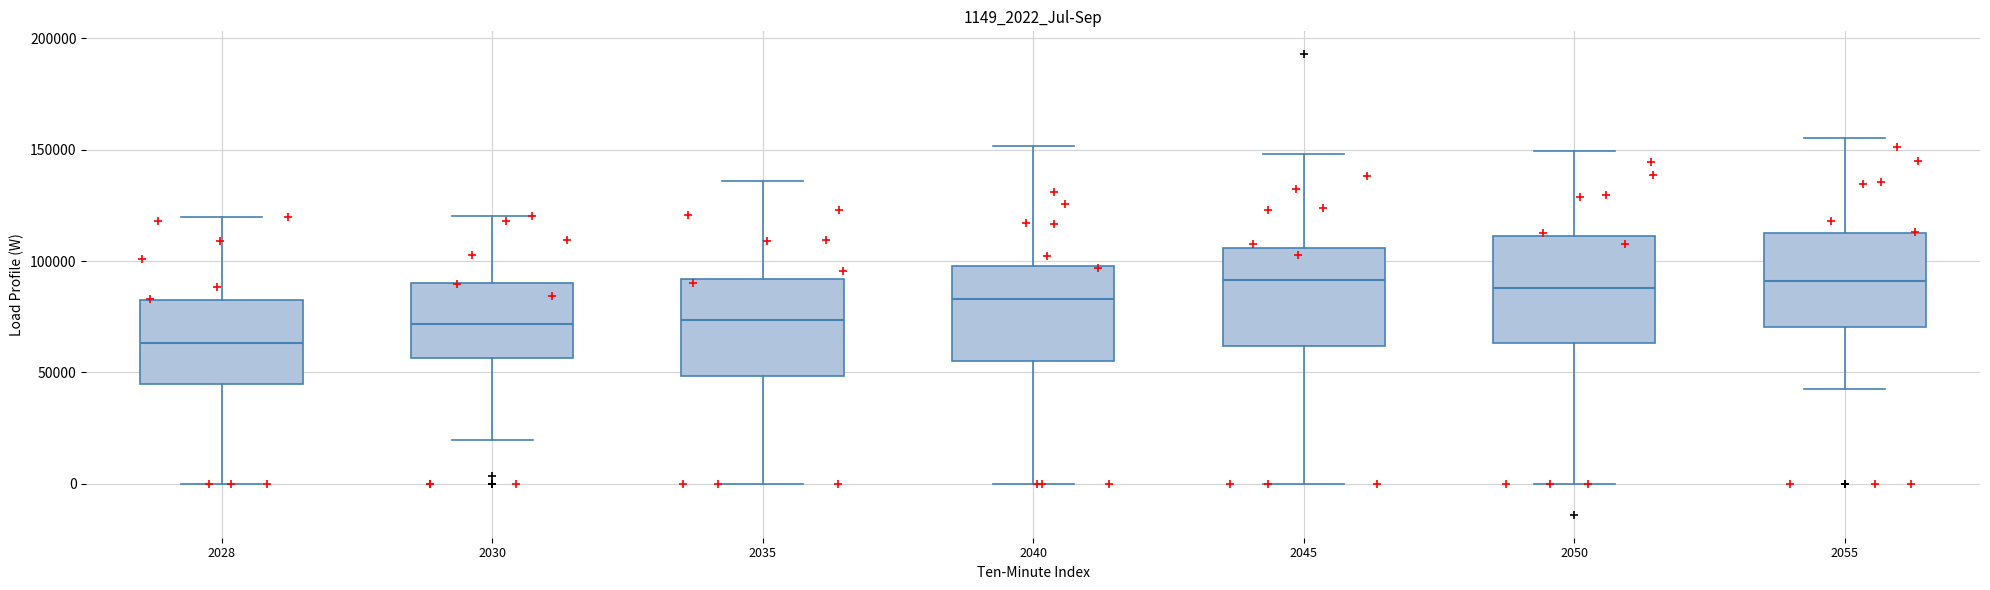

Reading left to right, read every box against the y-axis: the position of its median line, the range the box covers, and the ends of its whiskers. The values are not printed on the chart, so give them approximately, as read against the axis.

2028: median 65000, box 45000 to 85000, whiskers 0 to 120000
2030: median 70000, box 55000 to 90000, whiskers 20000 to 120000
2035: median 75000, box 50000 to 90000, whiskers 0 to 135000
2040: median 85000, box 55000 to 100000, whiskers 0 to 150000
2045: median 90000, box 60000 to 105000, whiskers 0 to 150000
2050: median 90000, box 65000 to 110000, whiskers 0 to 150000
2055: median 90000, box 70000 to 115000, whiskers 45000 to 155000